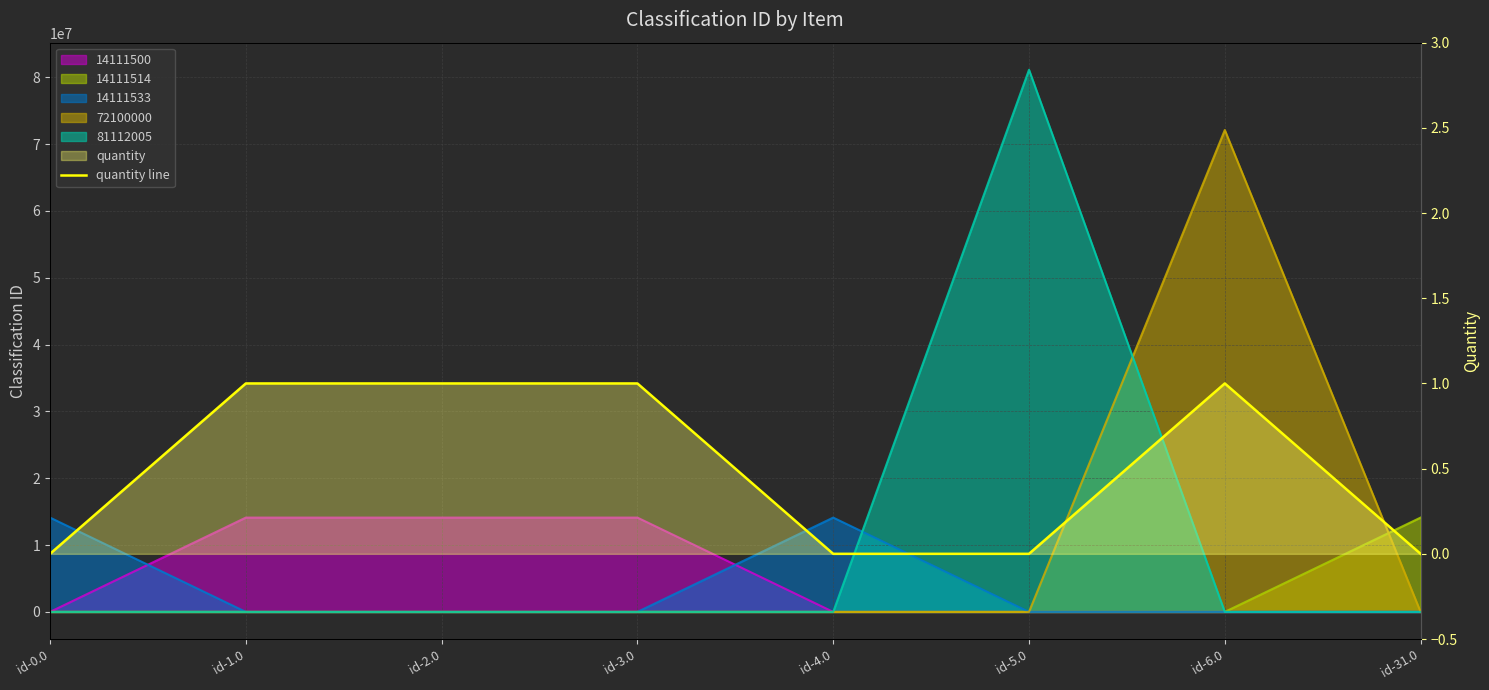

How many values are below 1?

4